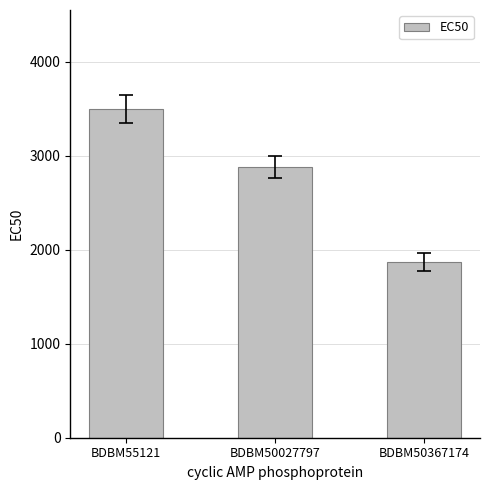

List the labels in order of value, smallest first.

BDBM50367174, BDBM50027797, BDBM55121